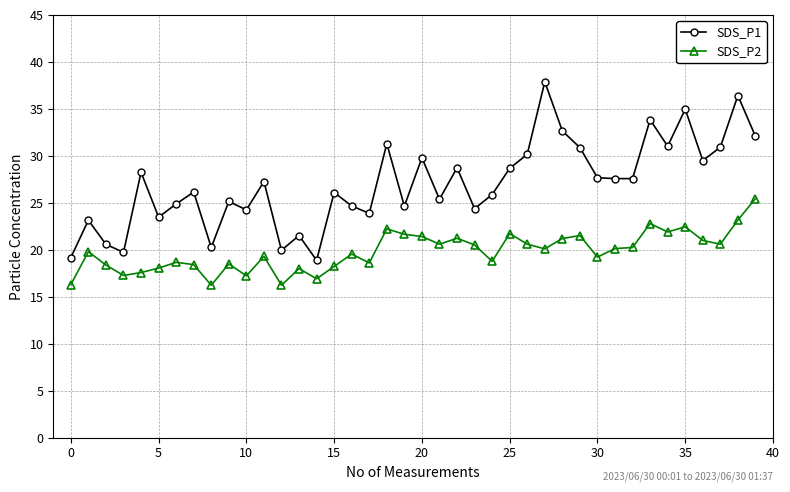

Rank the series by their average value, from lowest to highest.

SDS_P2, SDS_P1